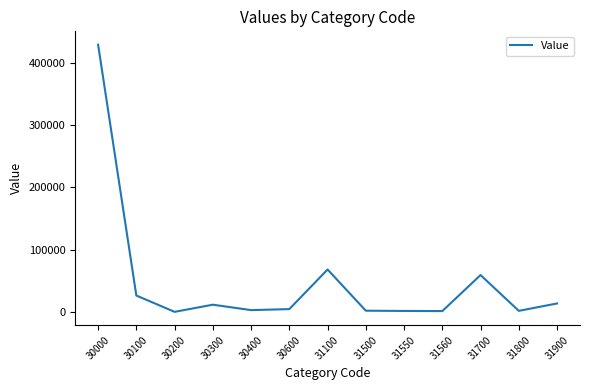

Where is the data nearest to the value 214411?

31100